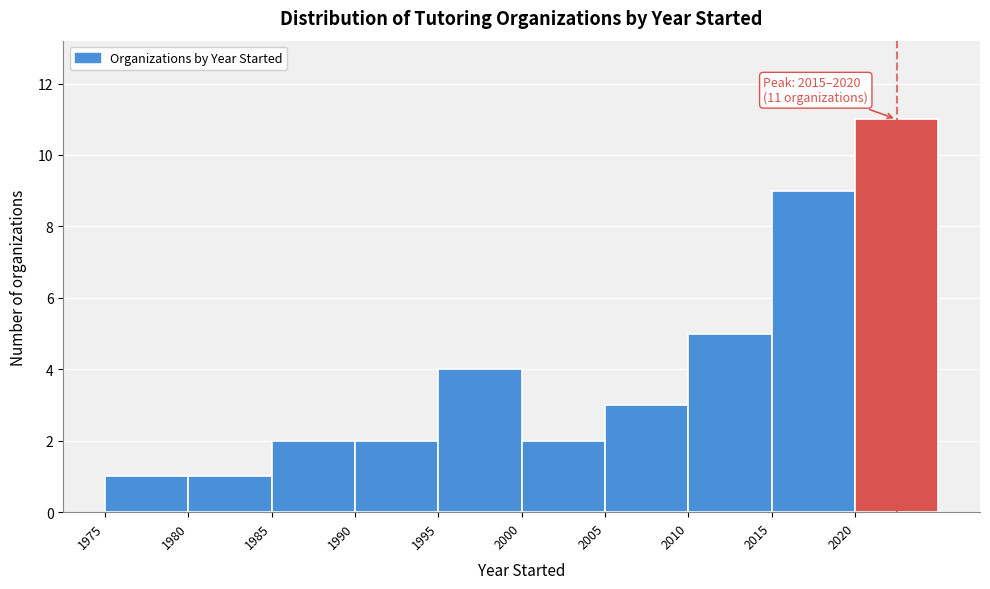

Over which range of the x-axis is the bar tallest?

2020 to 2025